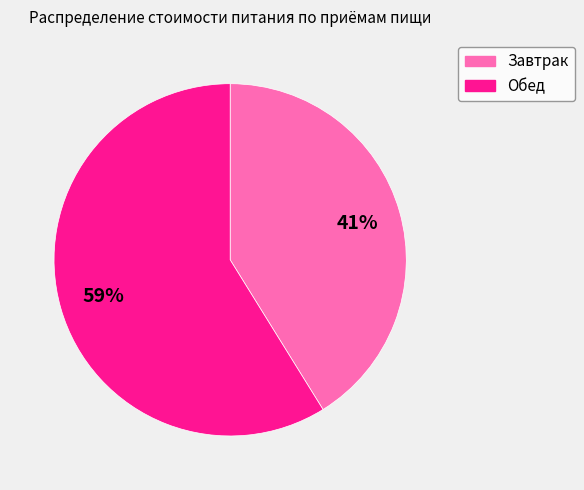

Which slice represents more than half of the pie?

Обед